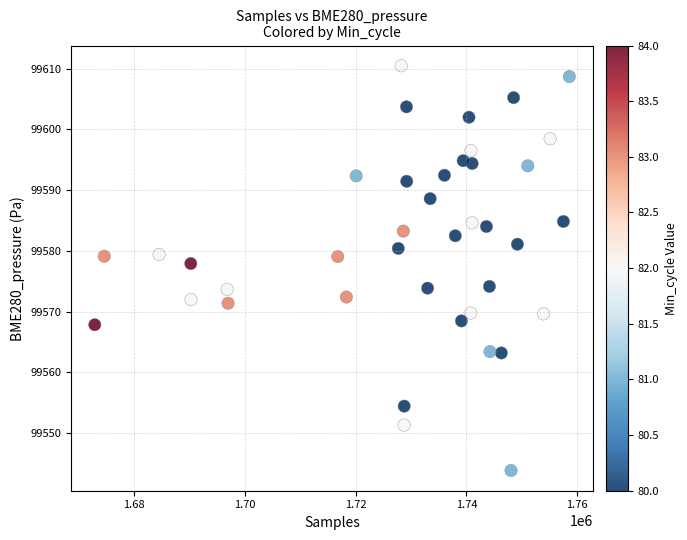

What Y value in the scatter plot is closest to 99577?

99577.9